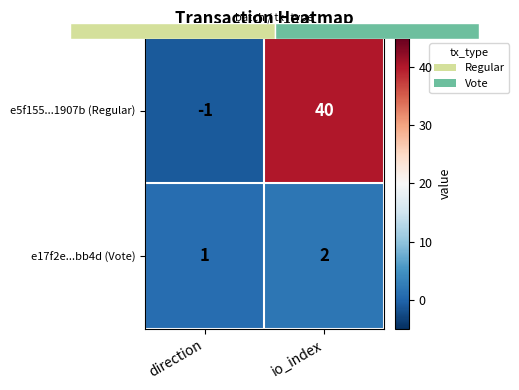

Is the value of e17f2e...bb4d (Vote) at direction greater than the value of e5f155...1907b (Regular) at io_index?

No